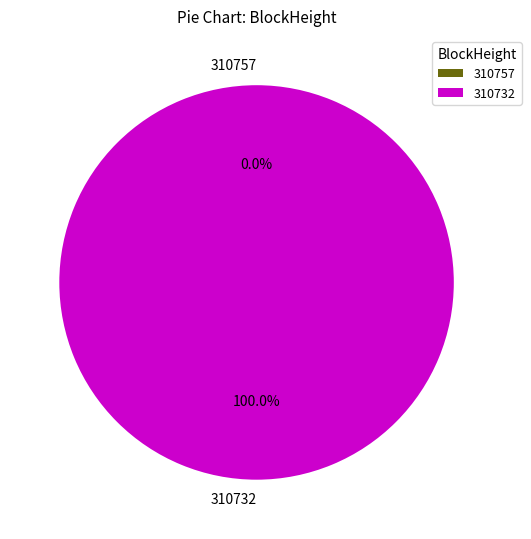

To the nearest percent, what is the combined percentage of 310757 and 310732?

100%